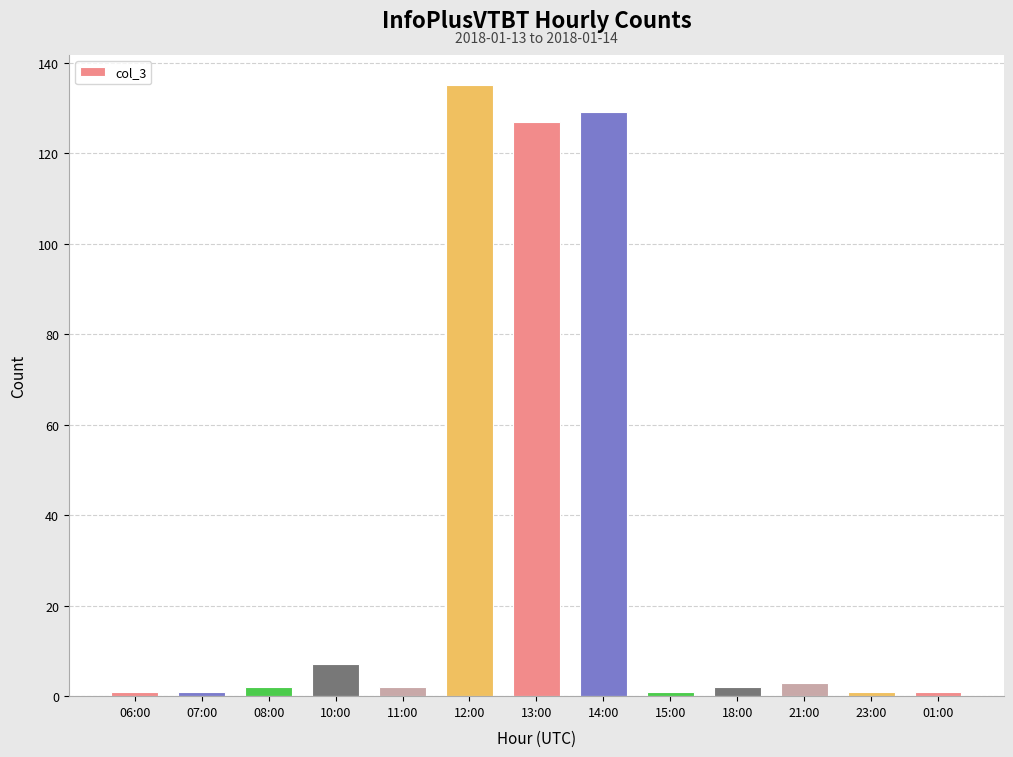

Which label corresponds to the largest value in the chart?

12:00